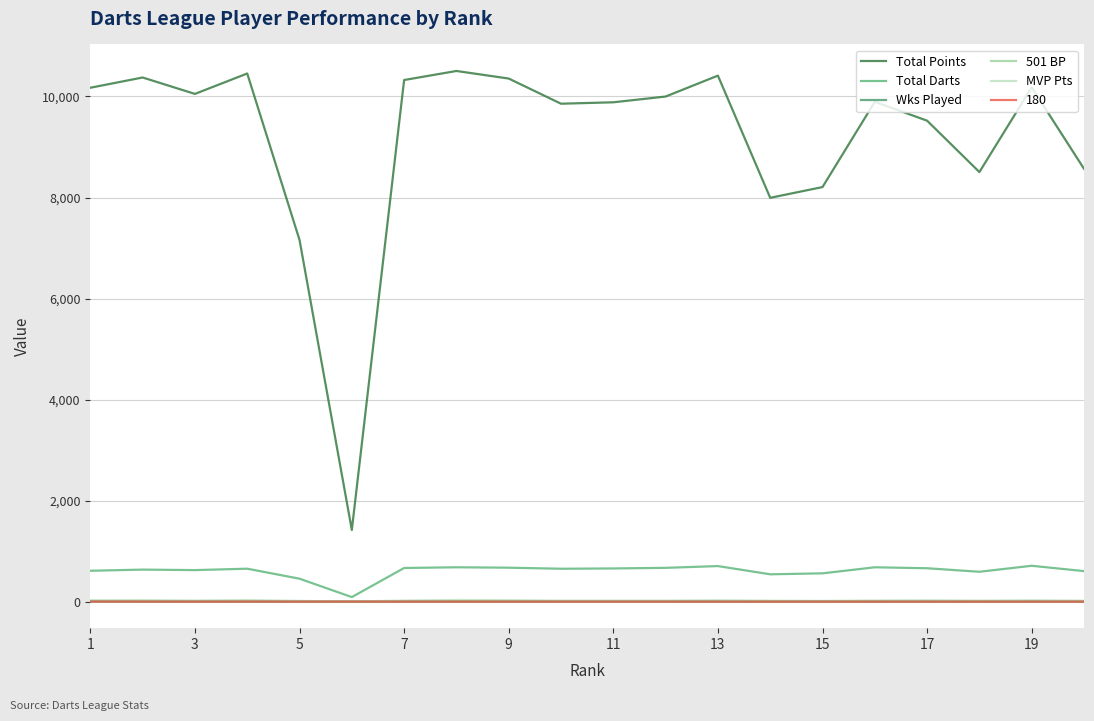

How many lines are shown in the chart?

6